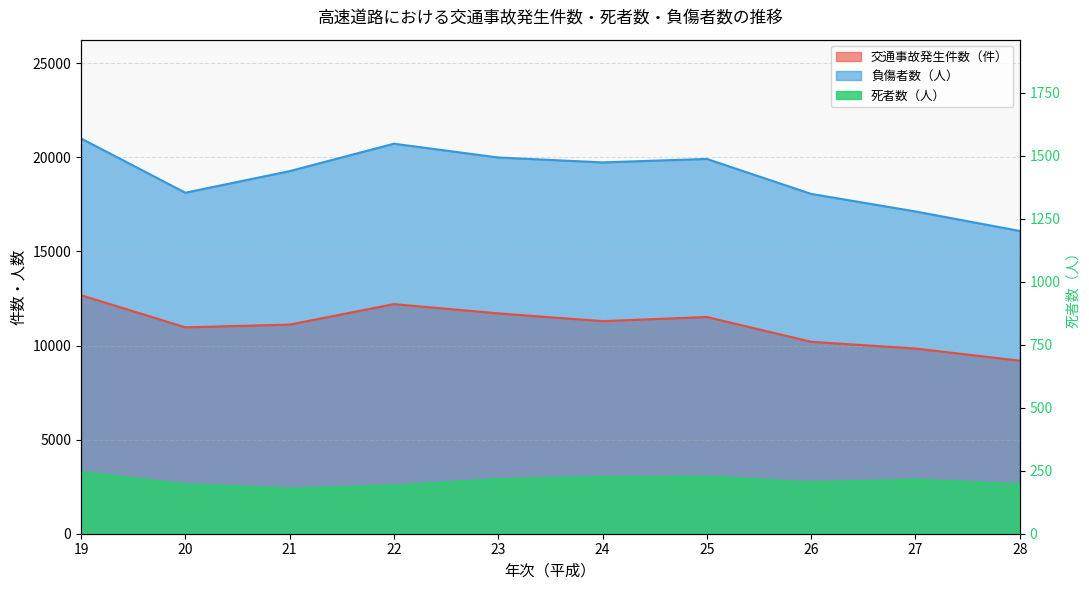

How many values in the 死者数（人） series are below 215?

5